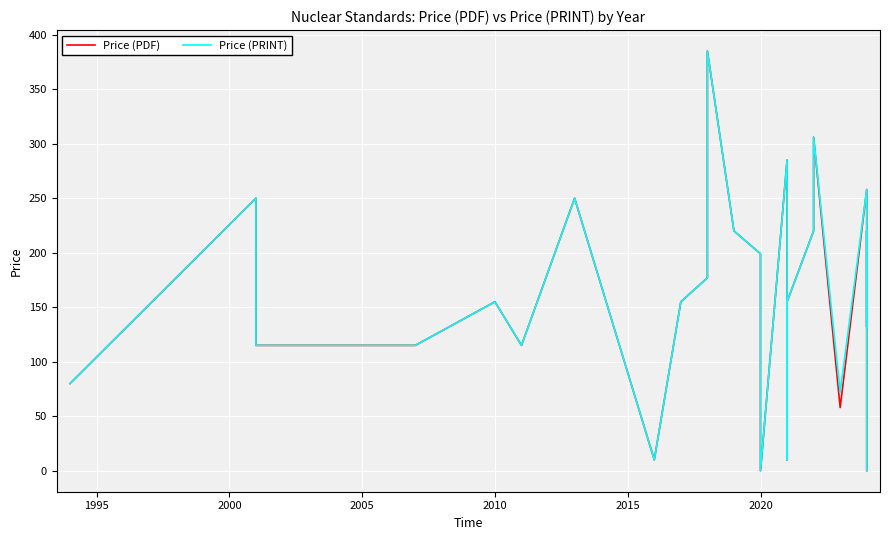

Between 2005 and 2020, which series saw the biggest shift?

Price (PDF)